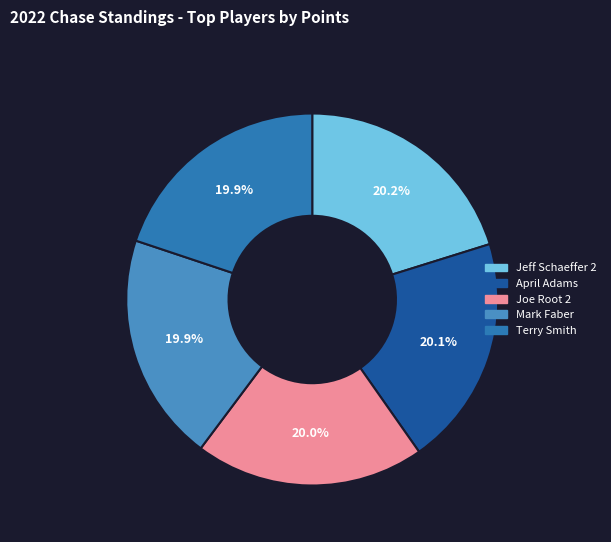

How many slices are in this pie chart?

5